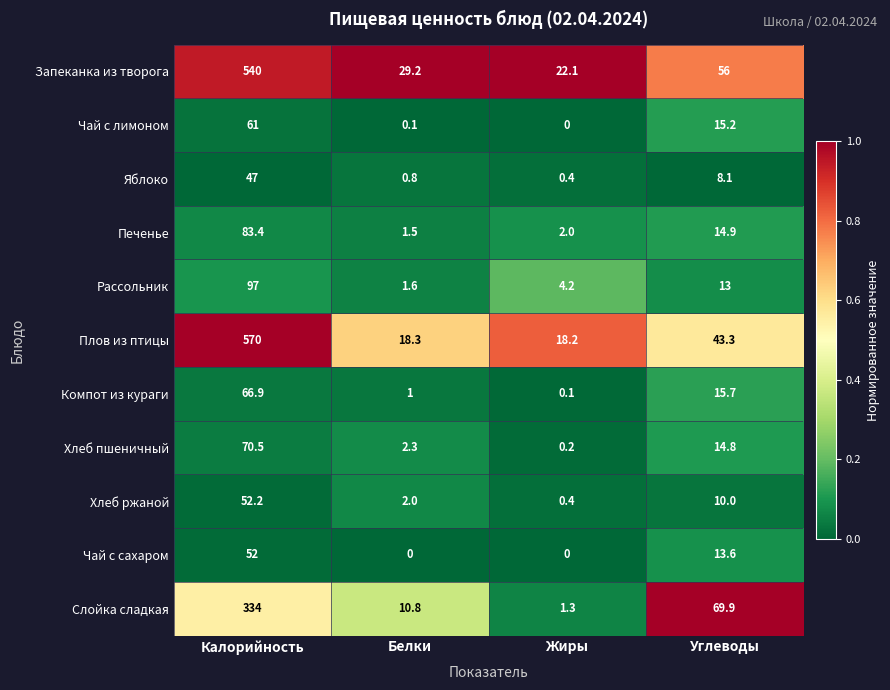

Which category has the lowest value in the Чай с лимоном series?

Жиры